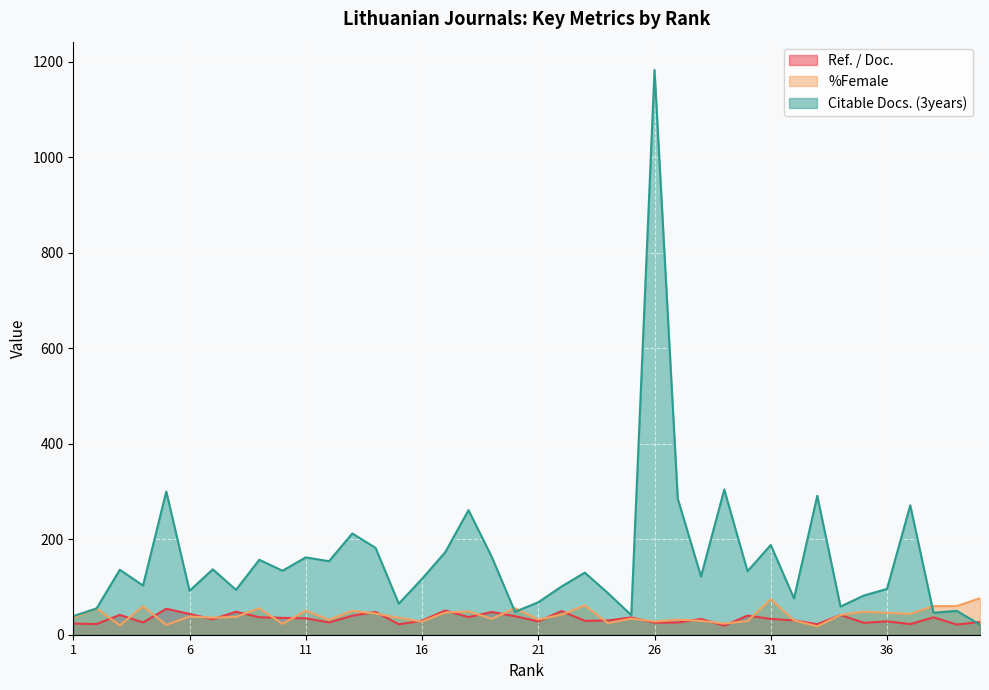

At which category does Ref. / Doc. reach its first local peak?

3